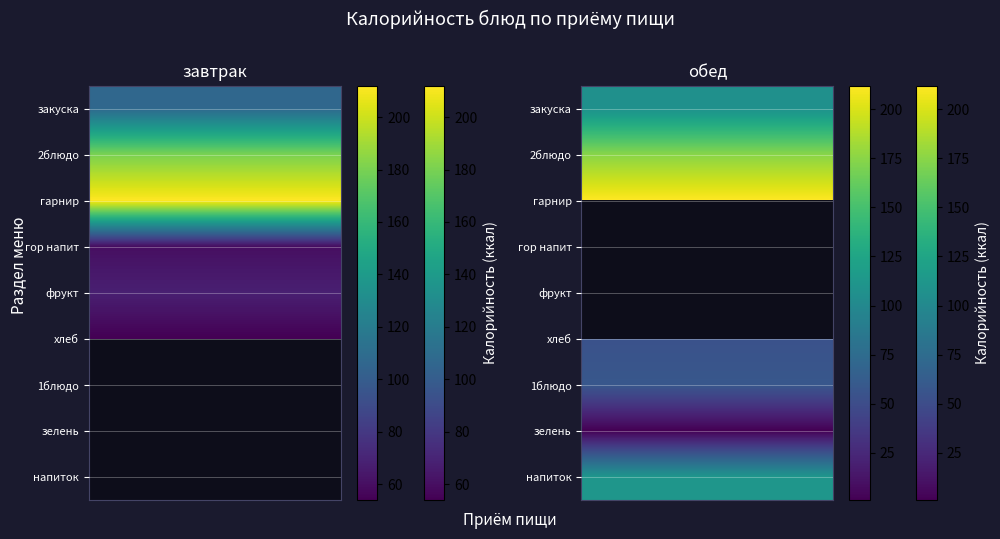

Which series has the largest total across all categories?

гарнир